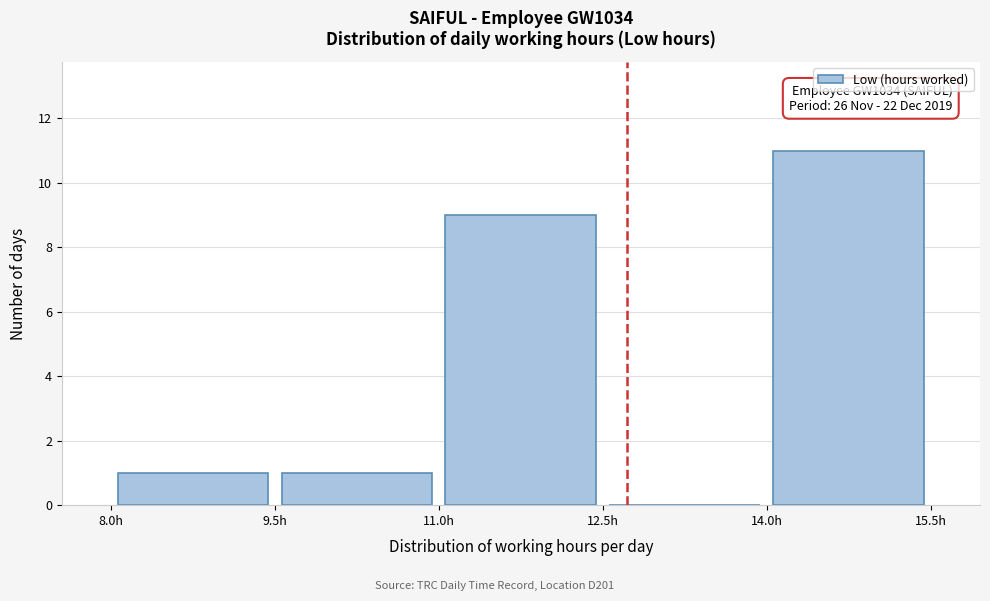

Over which range of the x-axis is the bar tallest?

14.0 to 15.5